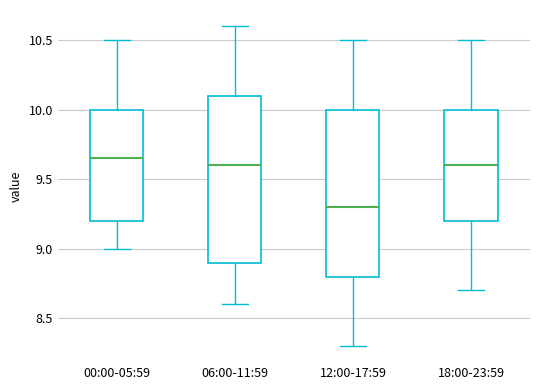

Reading left to right, transcribe this box plot: for each box, give where its median line is, the range the box spans, and where its two whiskers end, as read against the y-axis. The values are not printed on the chart, so give them approximately, as read against the axis.

00:00-05:59: median 9.65, box 9.20 to 10.00, whiskers 9.00 to 10.50
06:00-11:59: median 9.60, box 8.90 to 10.10, whiskers 8.60 to 10.60
12:00-17:59: median 9.30, box 8.80 to 10.00, whiskers 8.30 to 10.50
18:00-23:59: median 9.60, box 9.20 to 10.00, whiskers 8.70 to 10.50